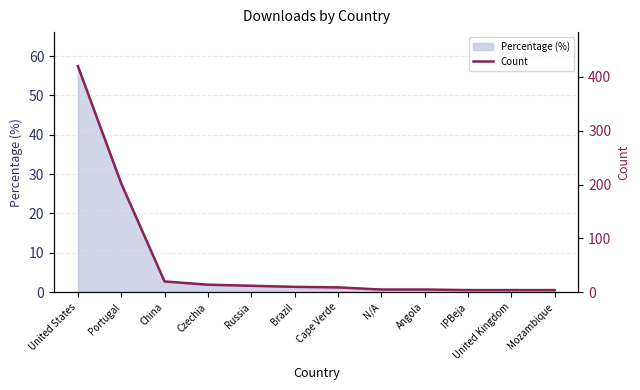

Where does the data first go above 10?

United States